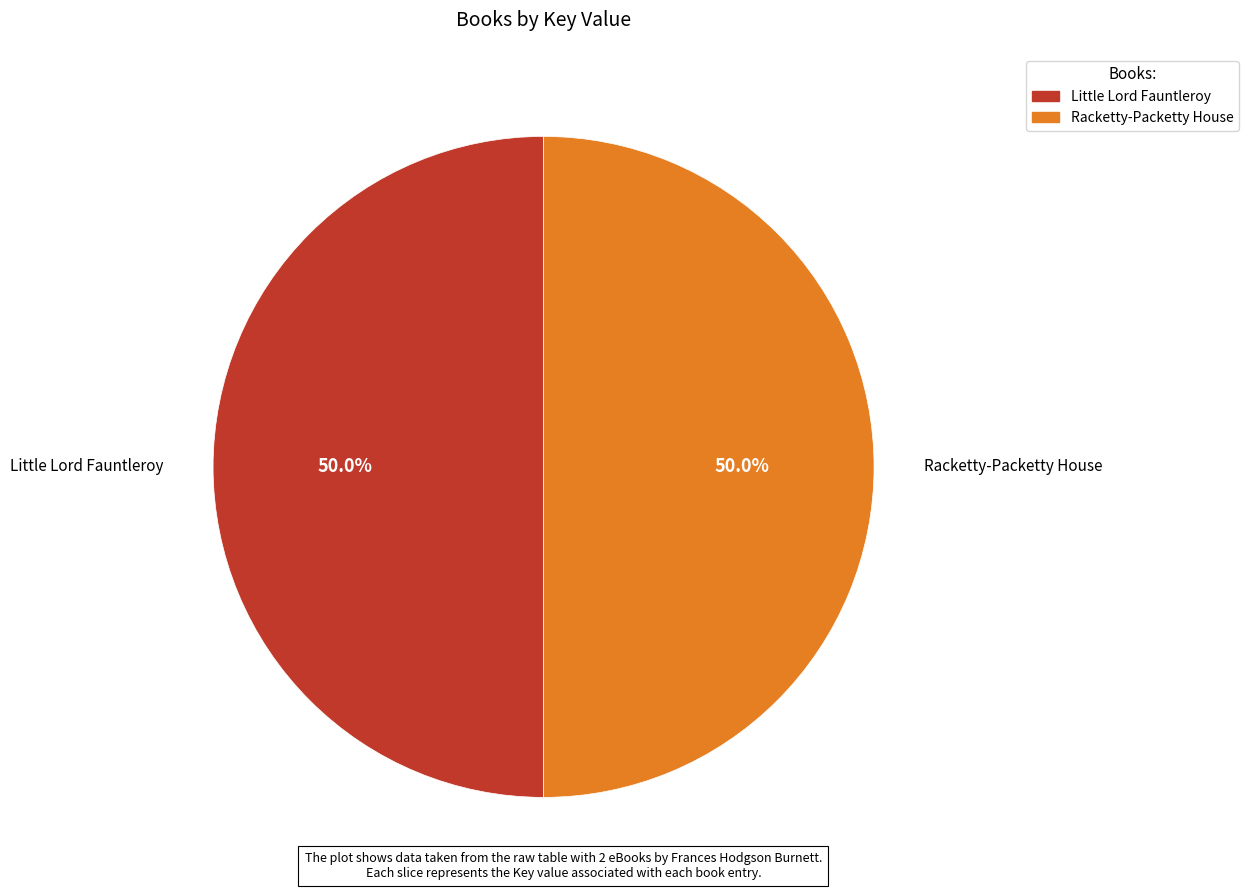

What percentage do Racketty-Packetty House and Little Lord Fauntleroy together represent?

100.0%